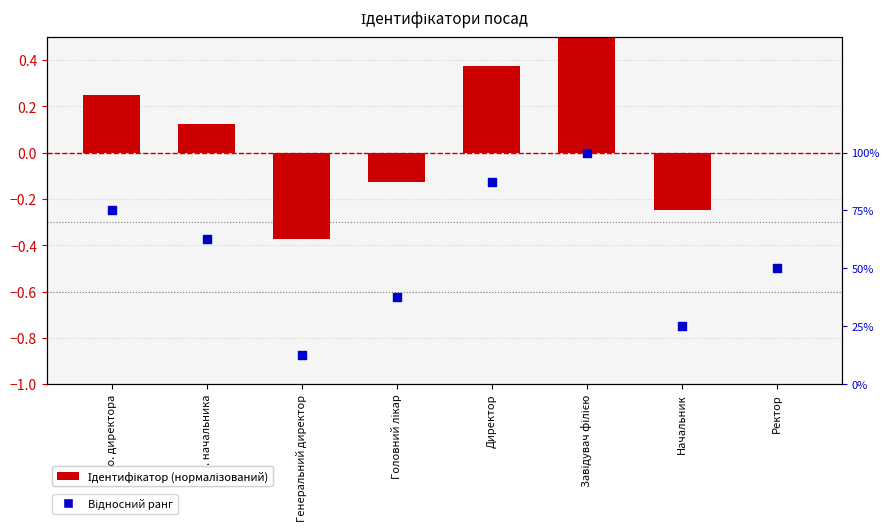

What is the total value across all series at Завідувач філією?

1.5